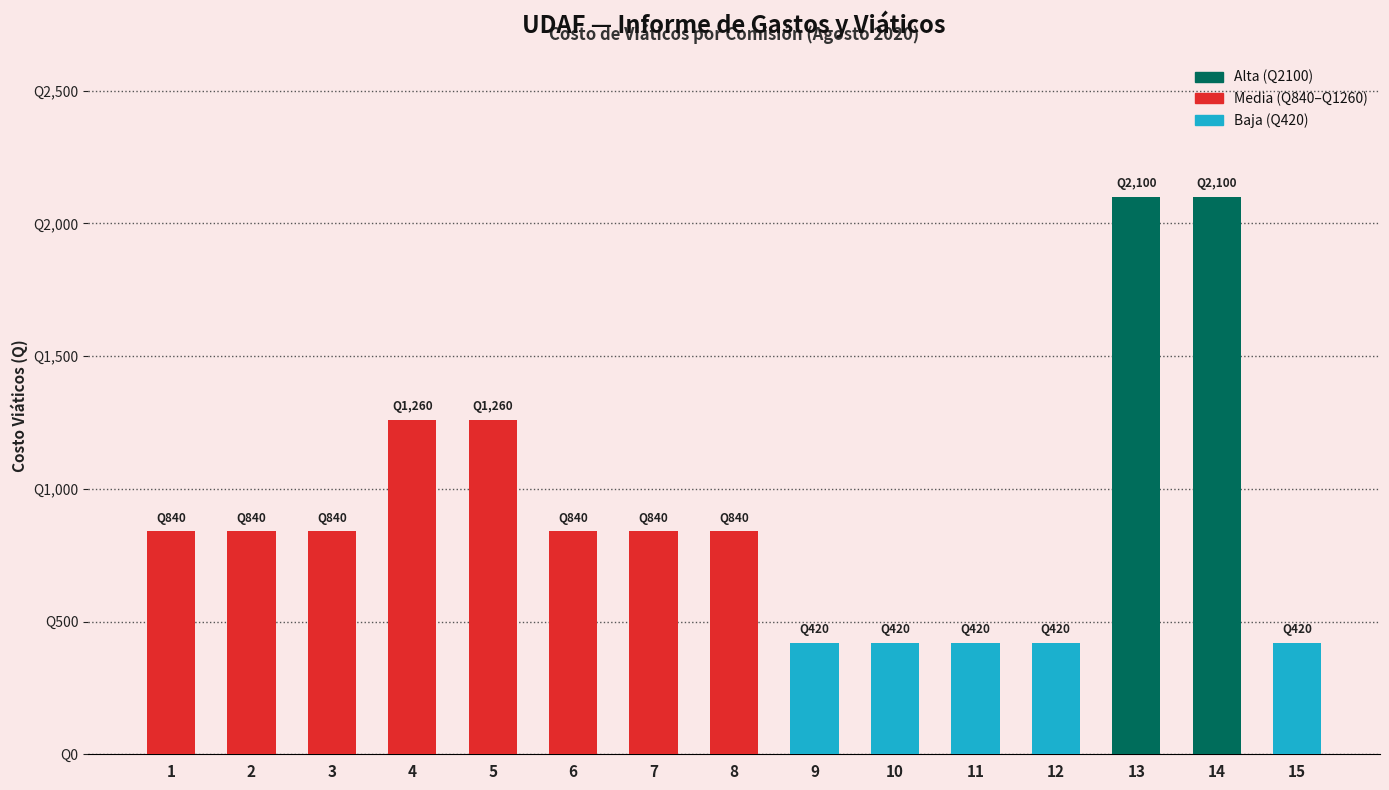

Reading left to right, list all the values displayed in this chart.

840	840	840	1260	1260	840	840	840	420	420	420	420	2100	2100	420